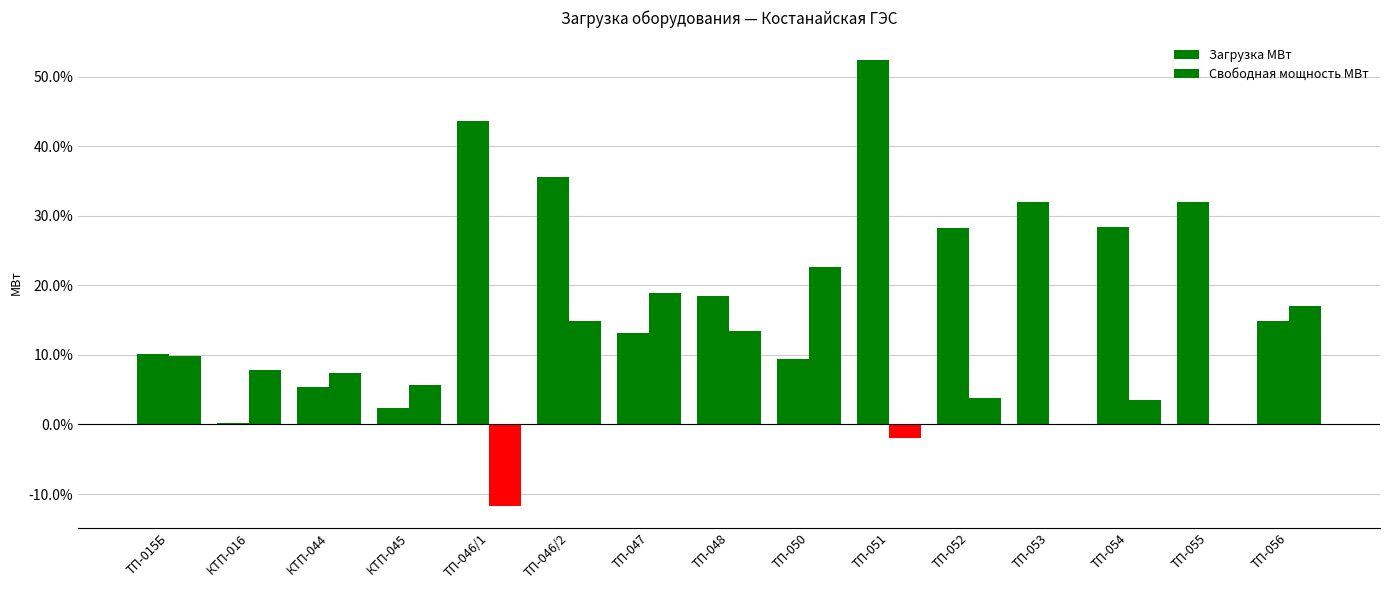

Reading right to left, extract all data points from this chart.

Загрузка МВт: 0.1	0.3	0.3	0.3	0.3	0.5	0.1	0.2	0.1	0.4	0.4	0.0	0.1	0.0	0.1
Свободная мощность МВт: 0.2	-0.0	0.0	-0.0	0.0	-0.0	0.2	0.1	0.2	0.1	-0.1	0.1	0.1	0.1	0.1